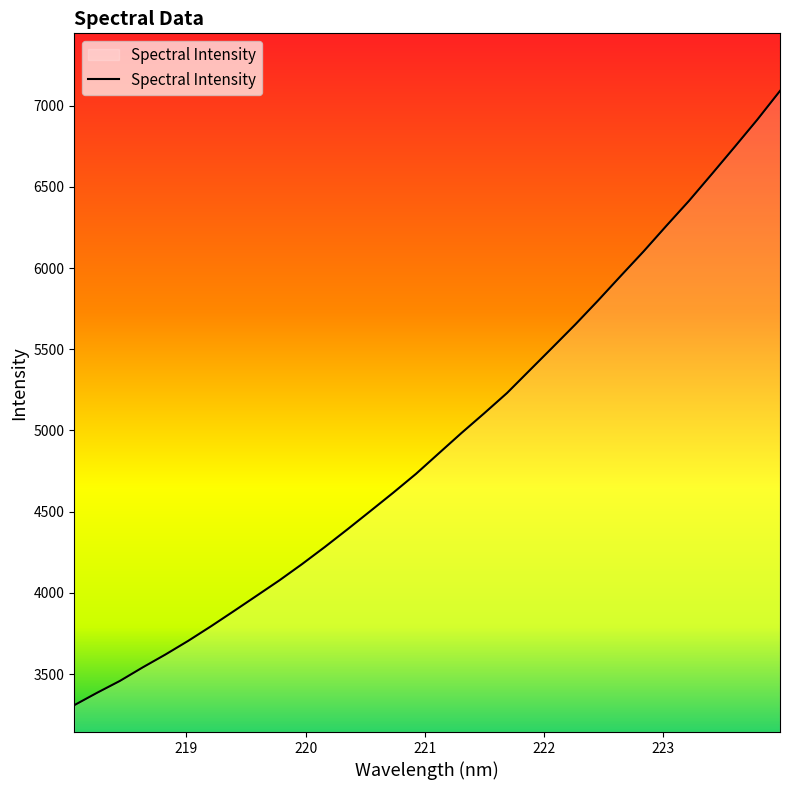

Count the number of categories in the chart.

32